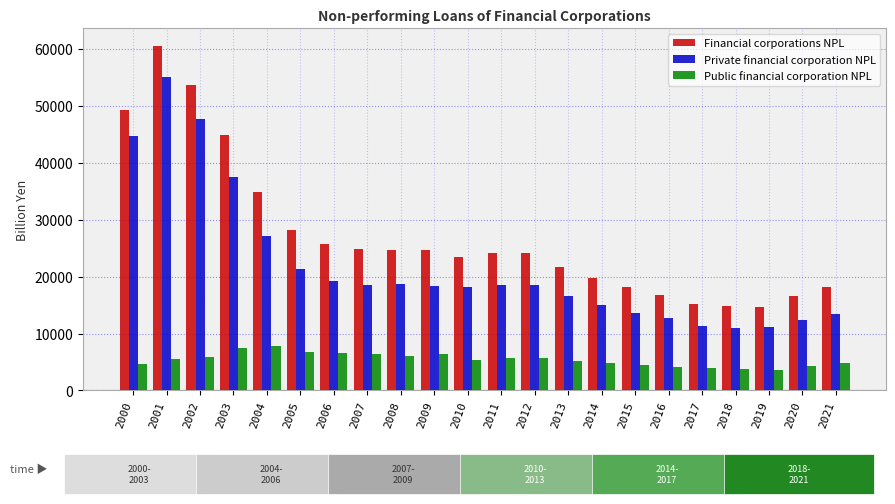

At how many categories does at least one series exceed 11271?

22